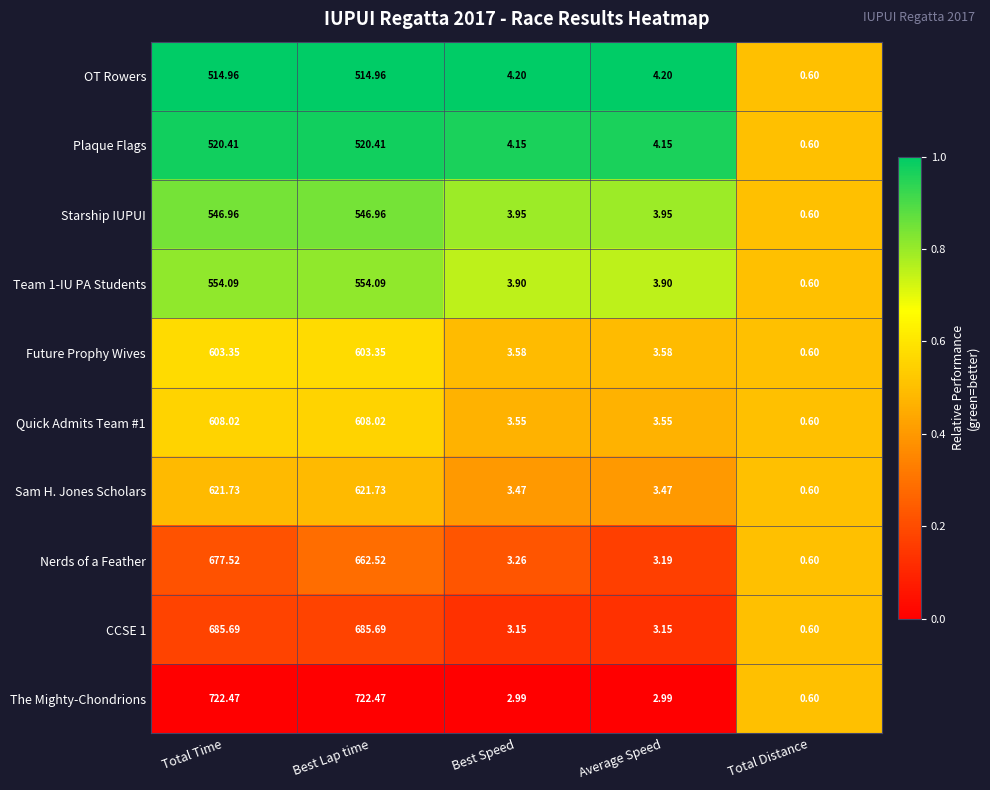

Between Best Speed and Total Distance, which series saw the biggest shift?

OT Rowers